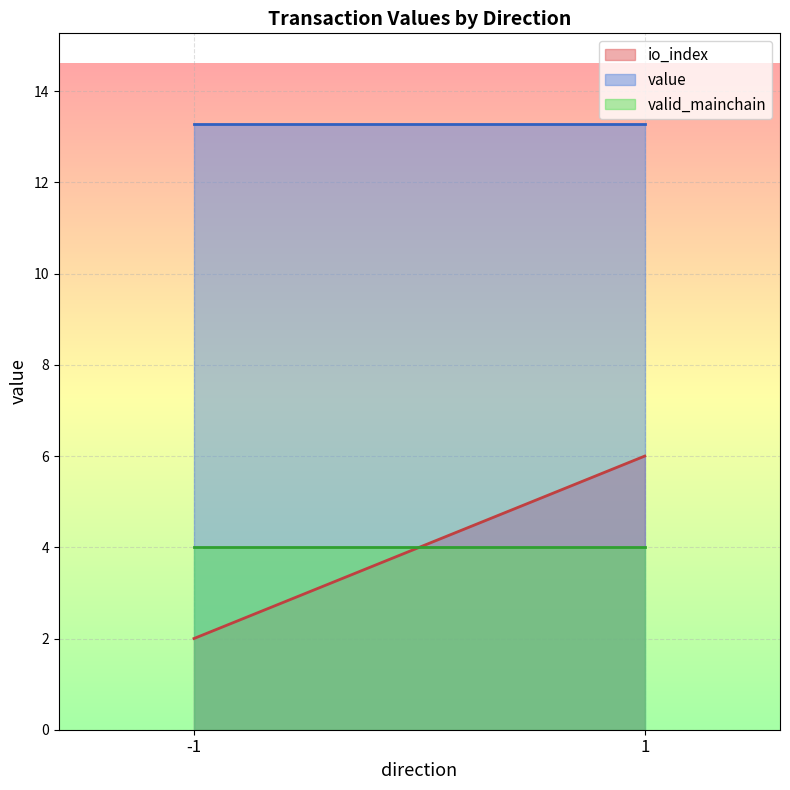

Reading left to right, extract all data points from this chart.

io_index: -1=2.0	1=6.0
value: -1=13.3	1=13.3
valid_mainchain: -1=4.0	1=4.0